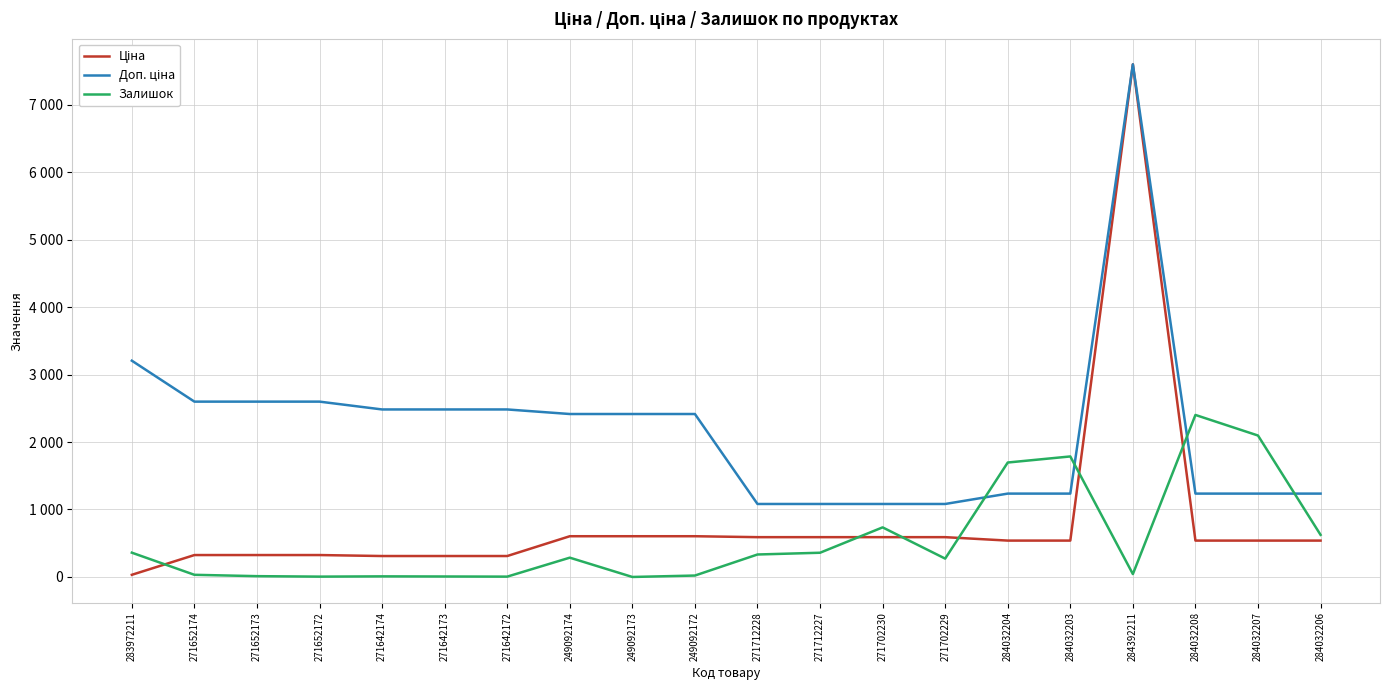

At which category does the chart reach its minimum across all series?

249092173